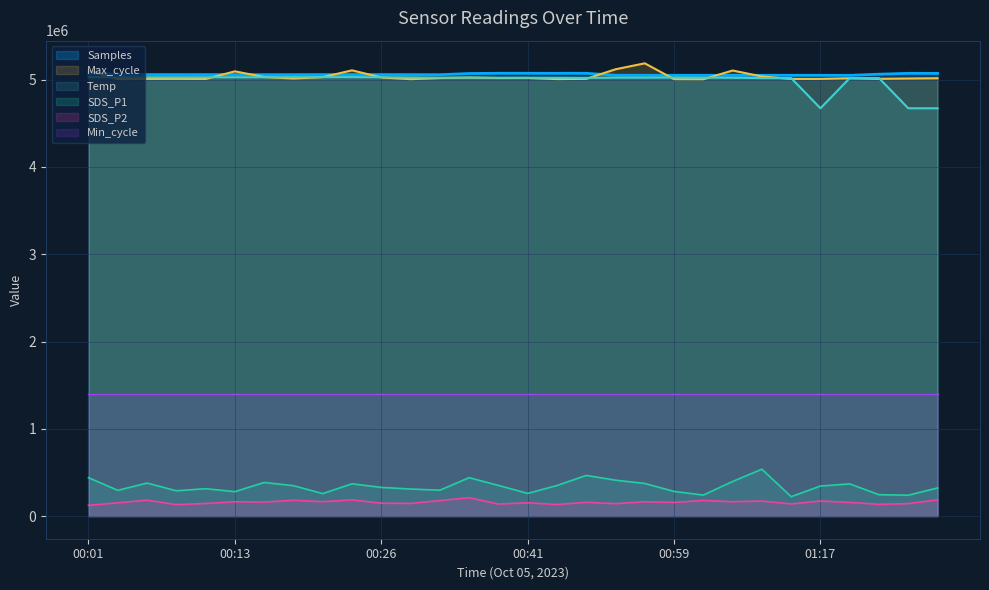

What is the maximum value for Max_cycle?

5187000.0